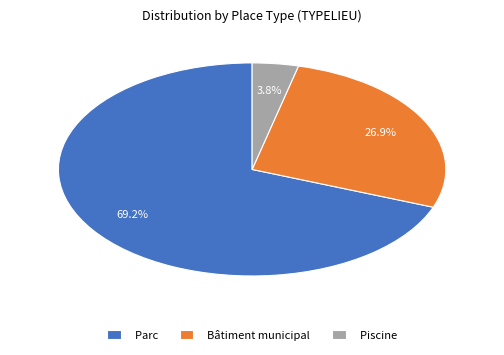

What is the majority slice?

Parc